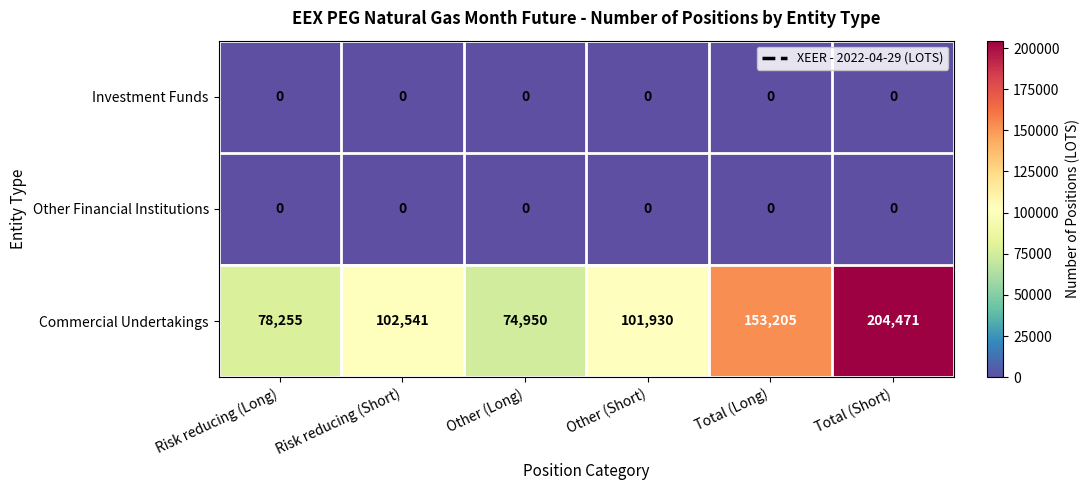

Is the value of Commercial Undertakings at Total (Long) greater than the value of Investment Funds at Total (Short)?

Yes